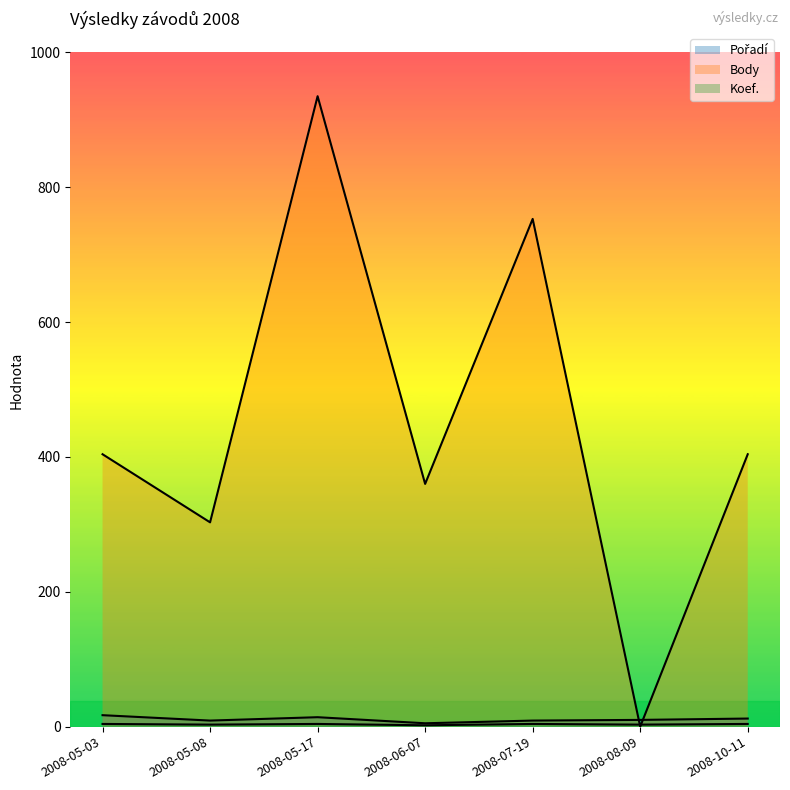

What is the total value across all series at 2008-07-19?

766